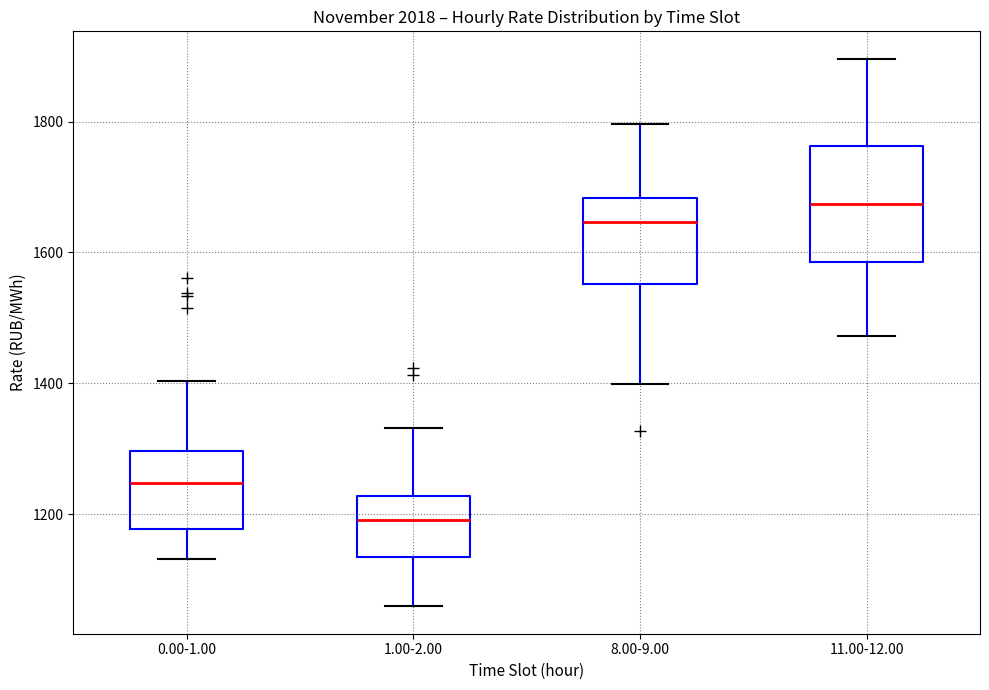

Which box's median line is the lowest?

1.00-2.00